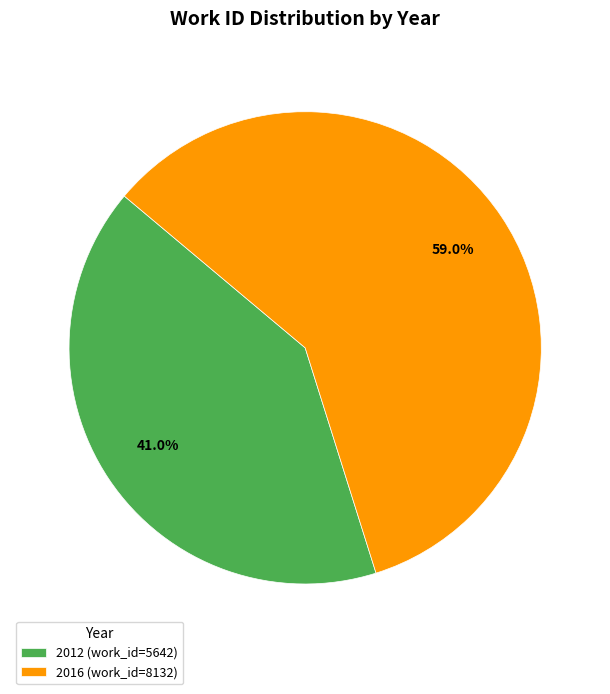

Does 2012 account for over 50% of the chart?

No